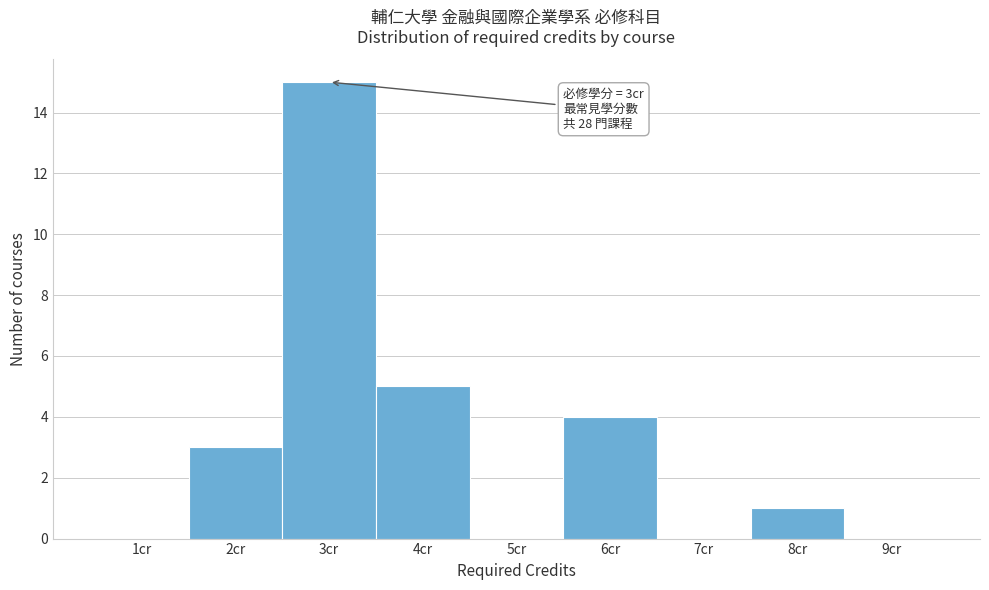

Which range on the x-axis has the tallest bar?

2.5 to 3.5